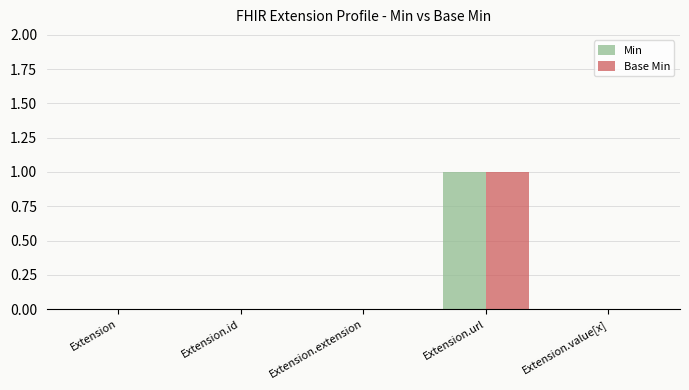

At which category does the chart reach its peak across all series?

Extension.url